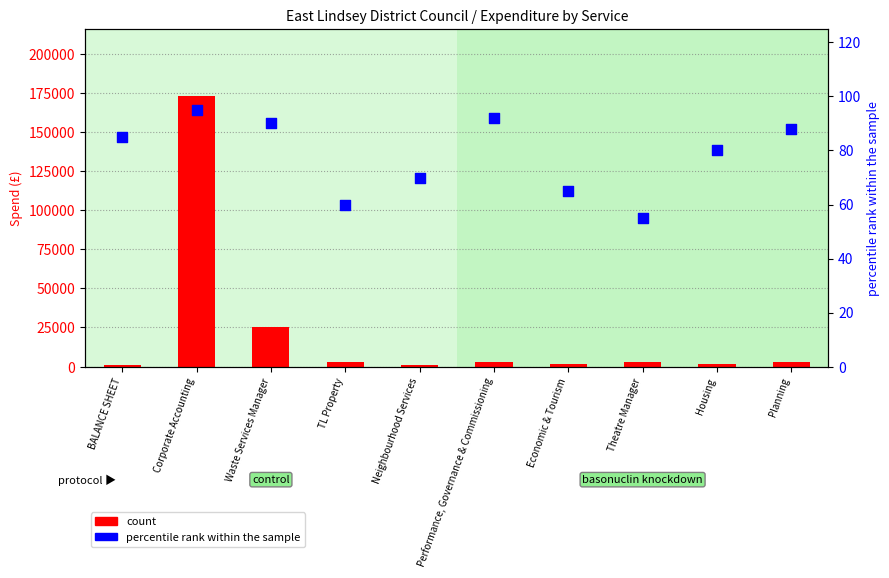

At which category is the sum across all series the highest?

Corporate Accounting